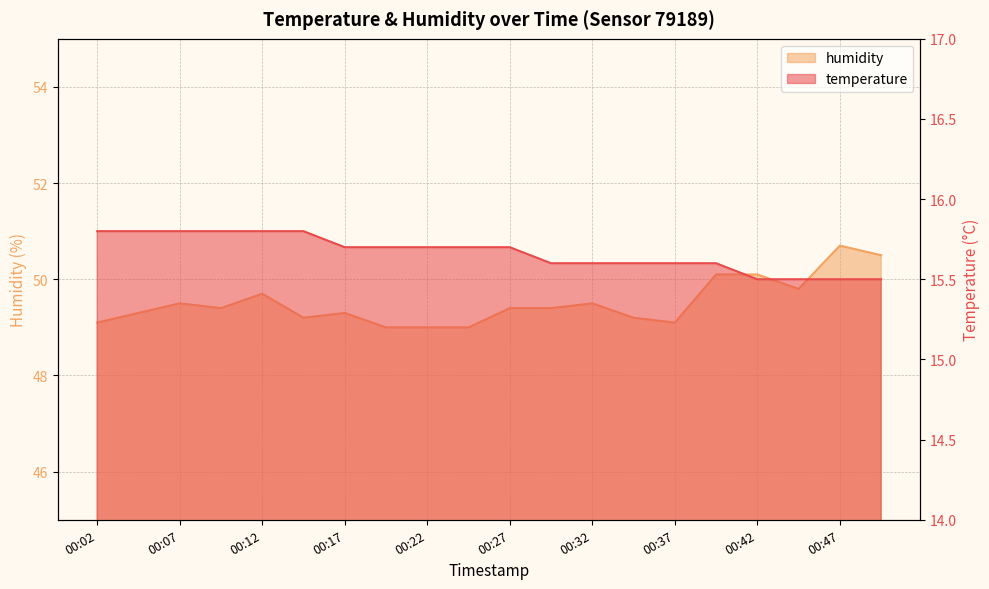

Does the chart display data point markers on the line(s)?

No